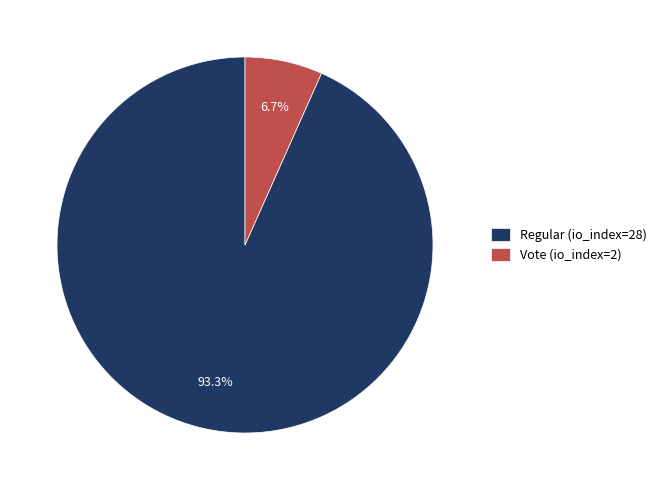

Is there any slice that represents more than half of the pie?

Yes